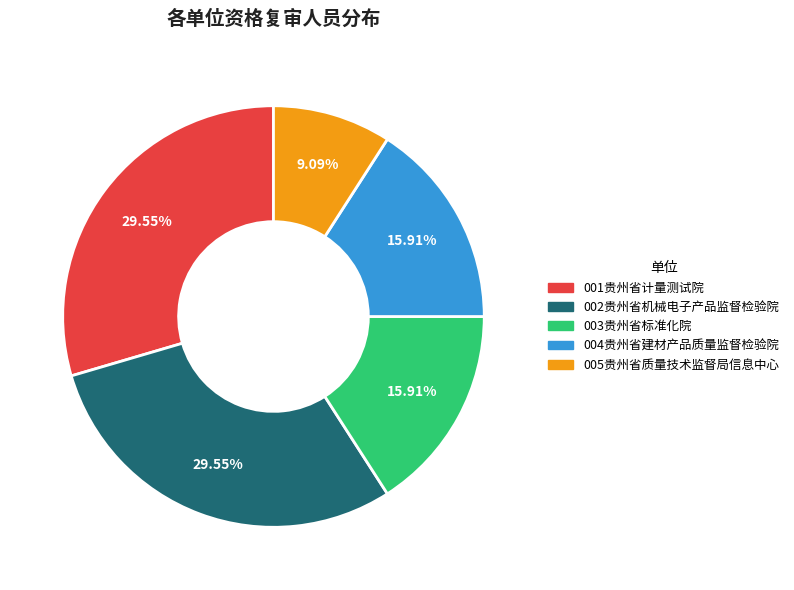

How many slices are in this pie chart?

5